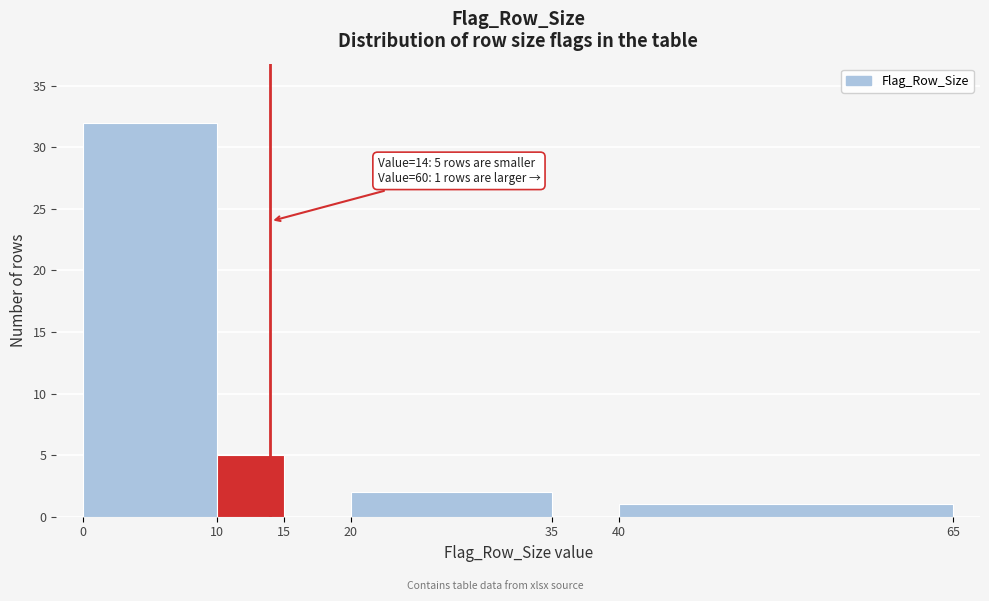

Which range on the x-axis has the tallest bar?

0 to 10